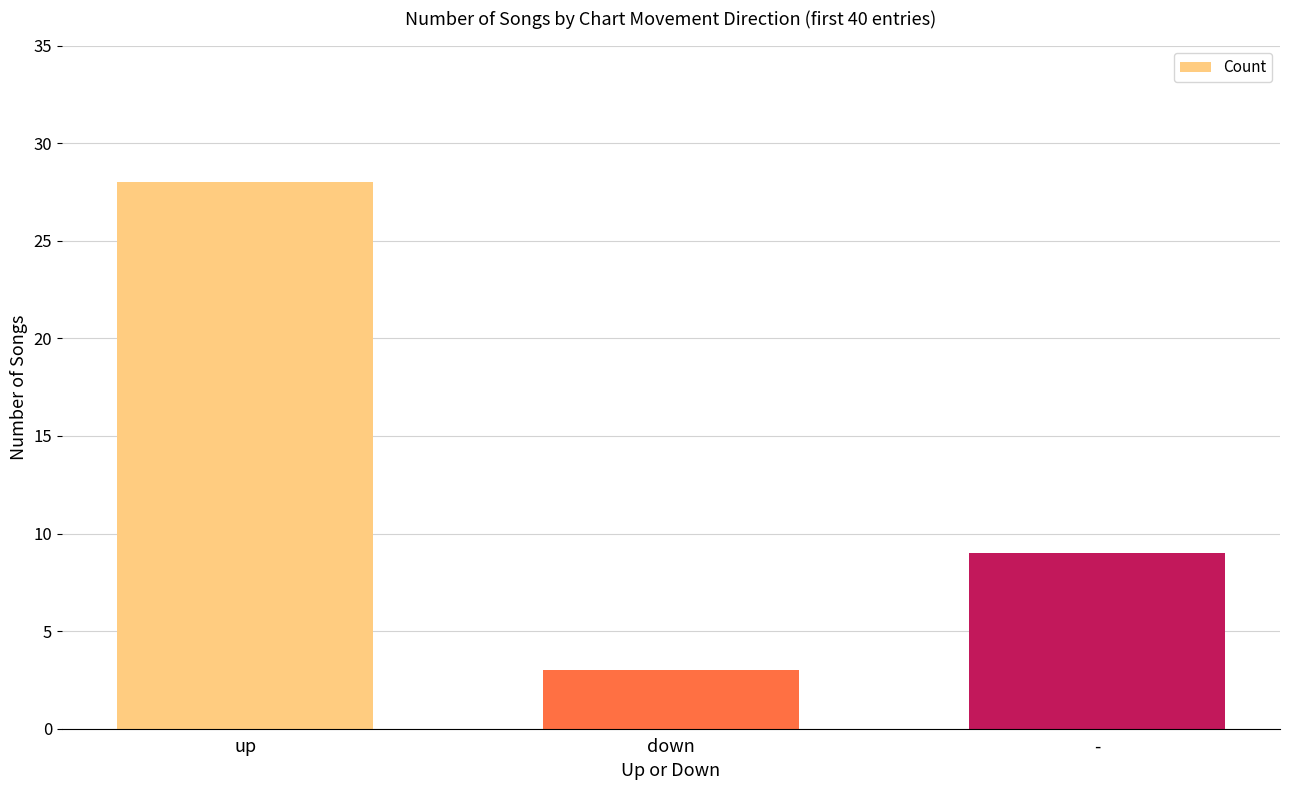

At which label is the value closest to 15?

-